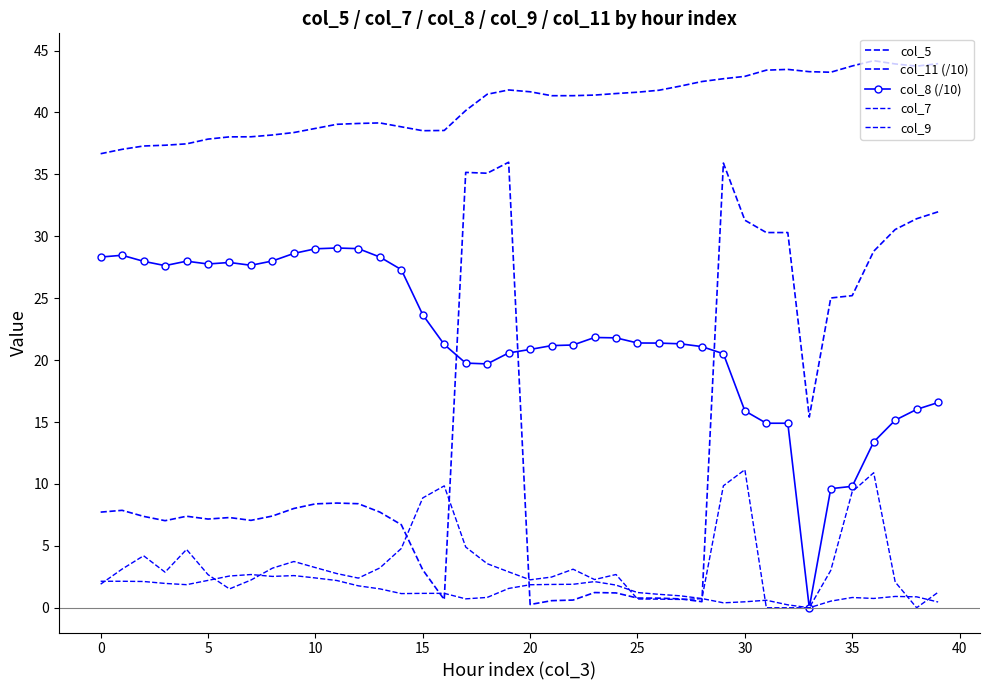

At how many categories does at least one series exceed 4?

40